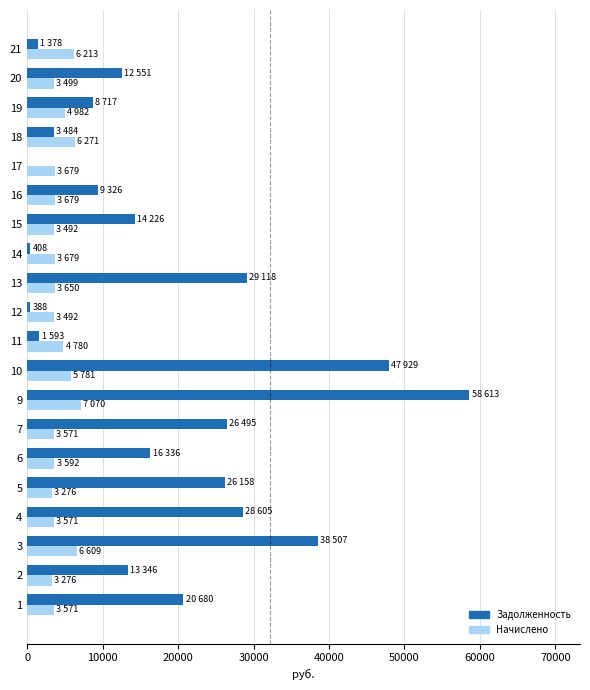

What is the total value across all series at 15?

17718.3